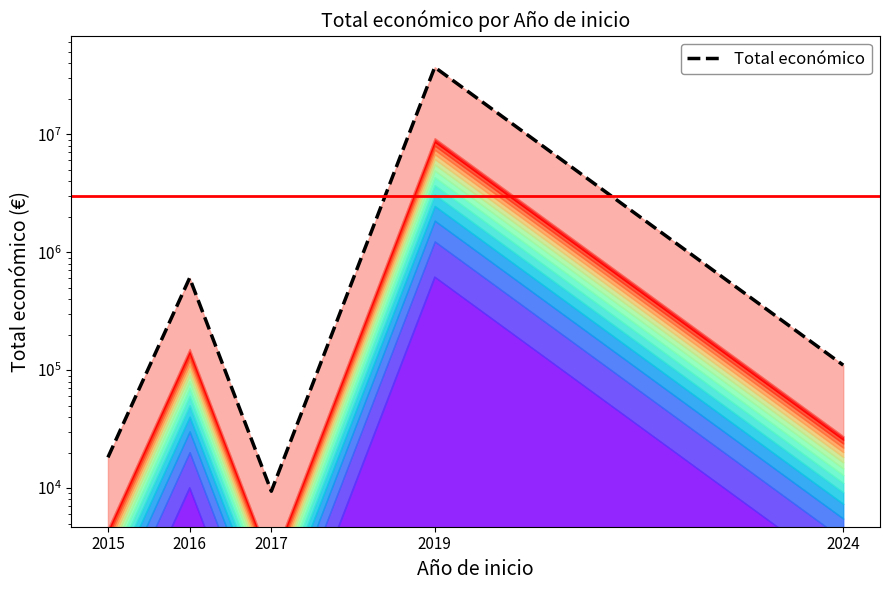

List the labels in order of value, smallest first.

2017, 2015, 2024, 2016, 2019